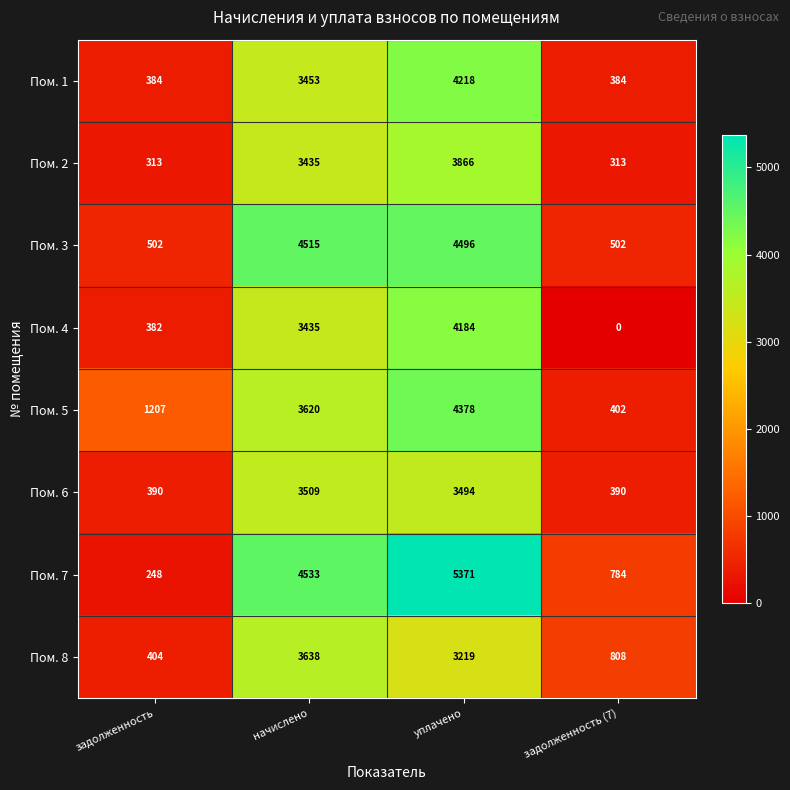

Which series changed the most between задолженность and начислено?

Пом. 7